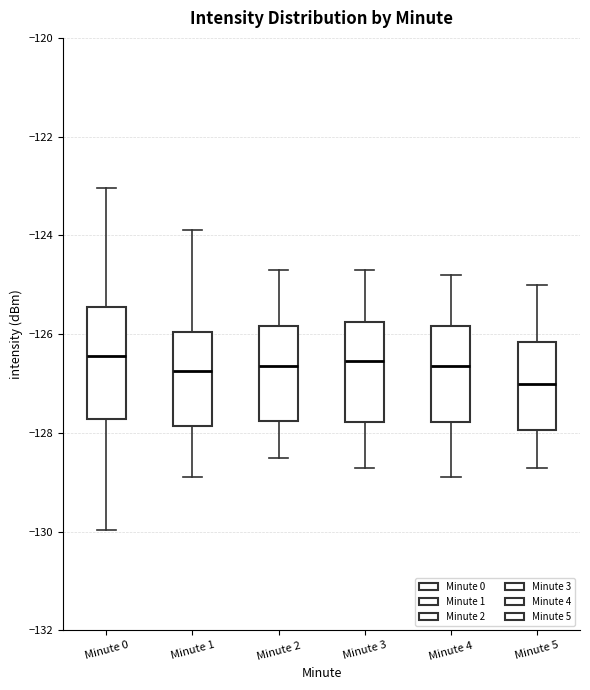

Reading left to right, read every box against the y-axis: the position of its median line, the range the box covers, and the ends of its whiskers. The values are not printed on the chart, so give them approximately, as read against the axis.

Minute 0: median -126.4, box -127.8 to -125.4, whiskers -130.0 to -123.0
Minute 1: median -126.8, box -127.8 to -126.0, whiskers -128.8 to -123.8
Minute 2: median -126.6, box -127.8 to -125.8, whiskers -128.4 to -124.6
Minute 3: median -126.6, box -127.8 to -125.8, whiskers -128.6 to -124.6
Minute 4: median -126.6, box -127.8 to -125.8, whiskers -128.8 to -124.8
Minute 5: median -127.0, box -128.0 to -126.2, whiskers -128.6 to -125.0